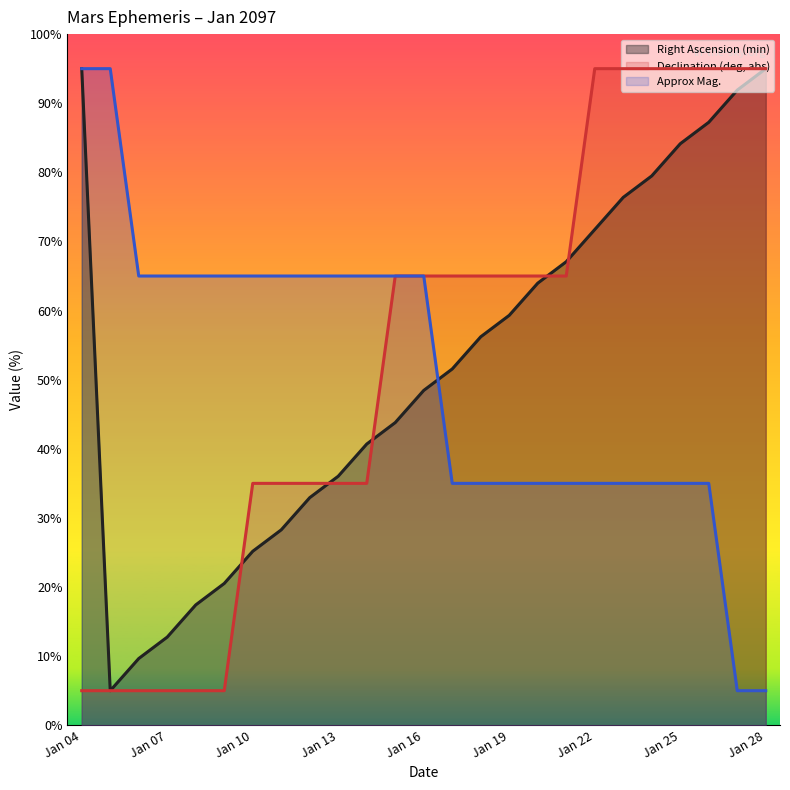

What is the maximum value shown in the chart?

95.0